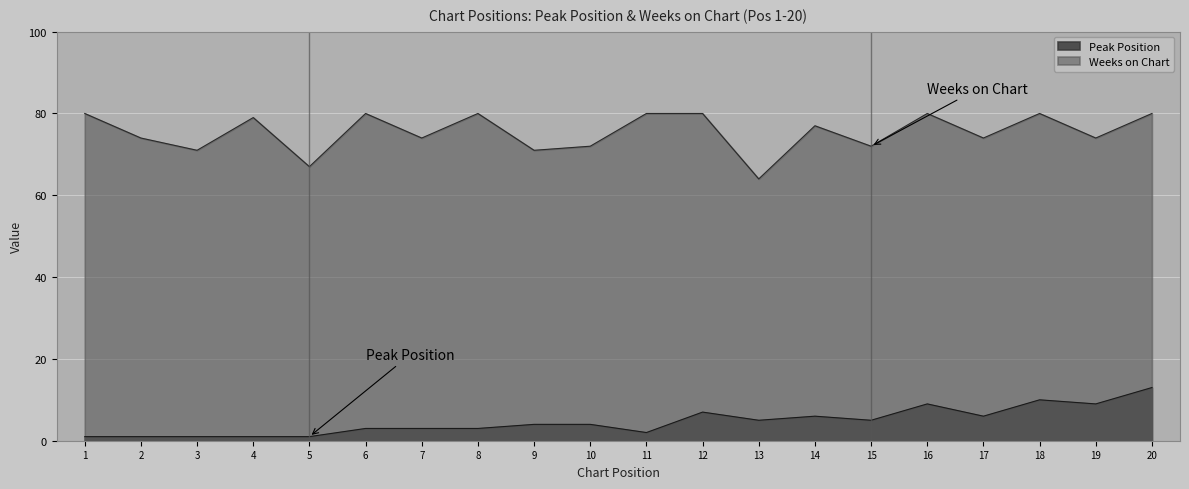

True or false: Weeks on Chart has a value of 64 at 13.

True